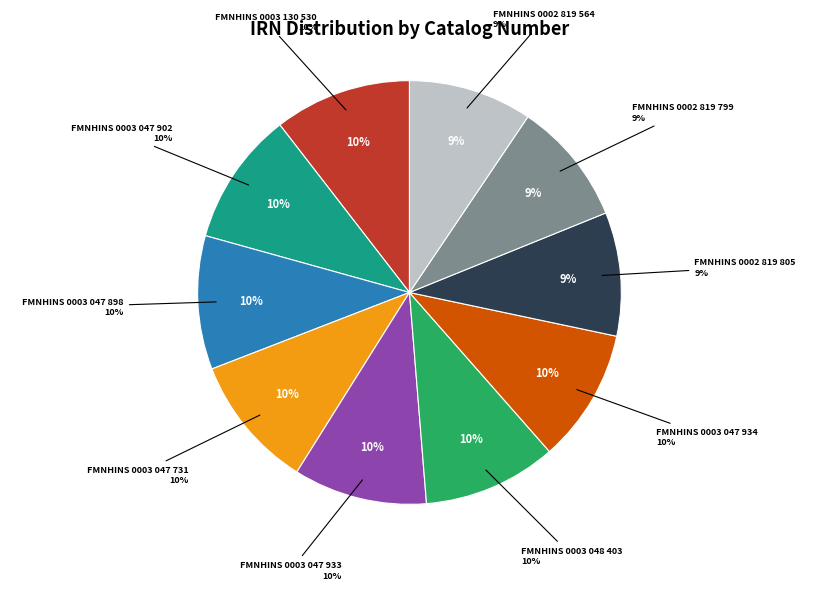

Does FMNHINS 0003 047 902 represent more than half of the total?

No